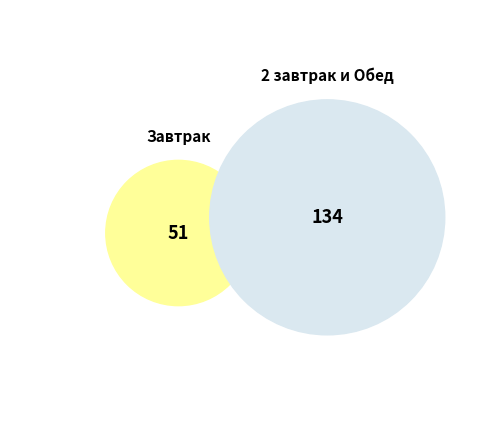

True or false: КАША РИСОВАЯ МОЛОЧНАЯ С МАСЛОМ СЛИВОЧНЫМ accounts for 17% of the total.

False